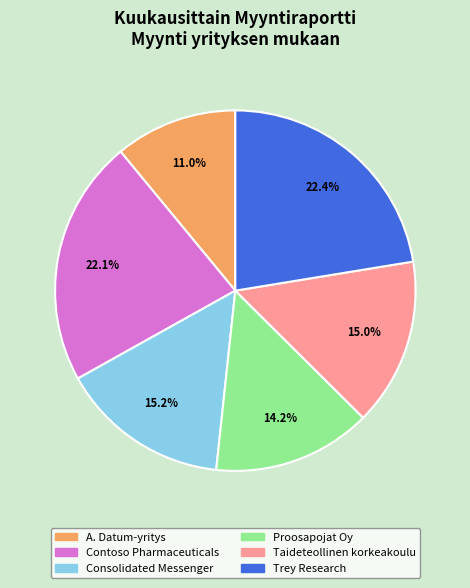

How many segments does this pie chart have?

6